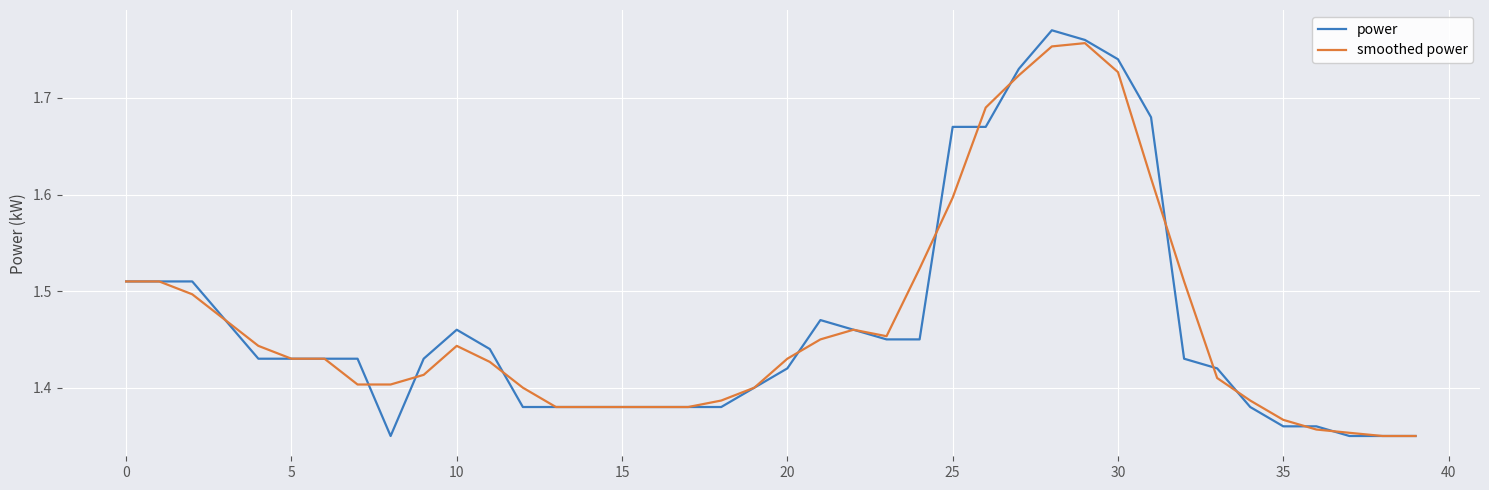

Rank the series by their maximum value, from highest to lowest.

power, smoothed power